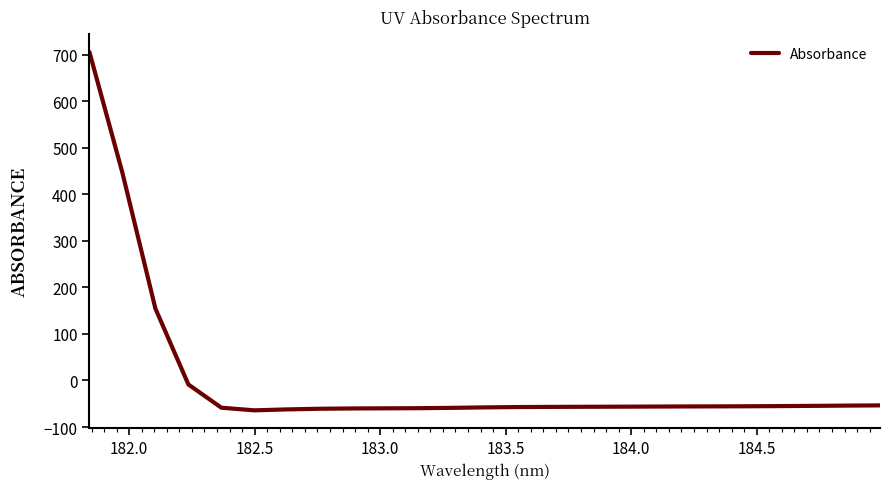

How many values are above zero?

3